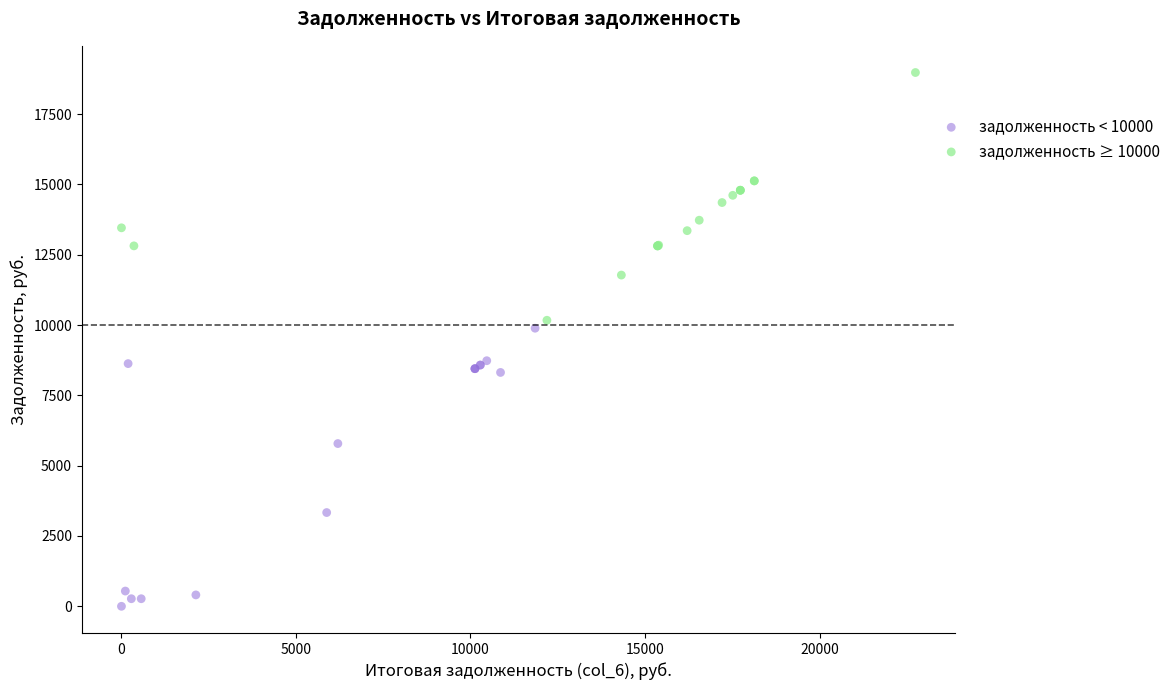

Which series has the widest spread of Y values?

задолженность < 10000